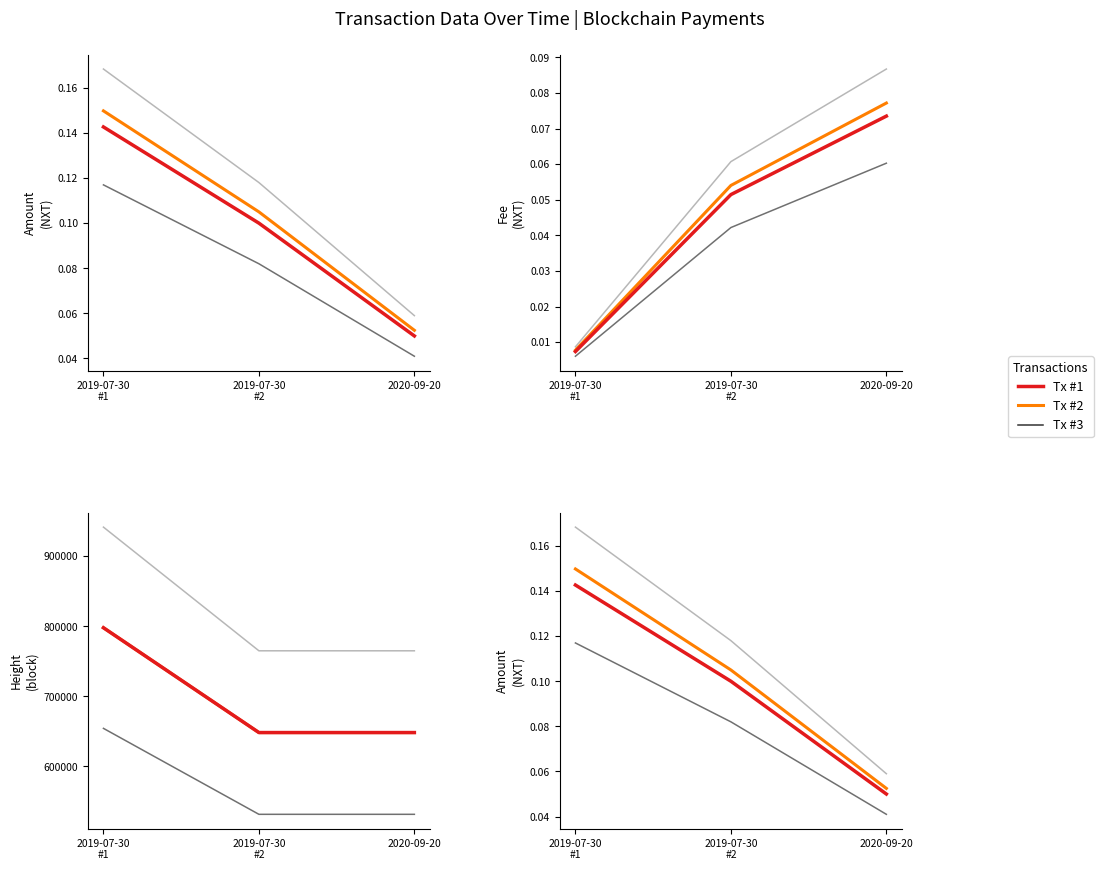

Which series has the largest range (max minus min)?

Height (1998-style)